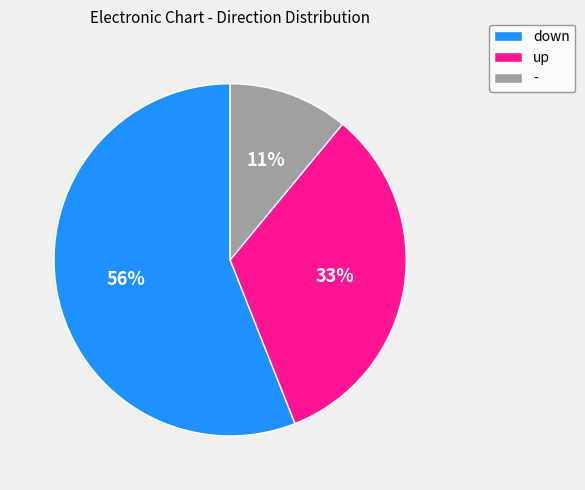

Is it true that up is 27% of the pie?

False